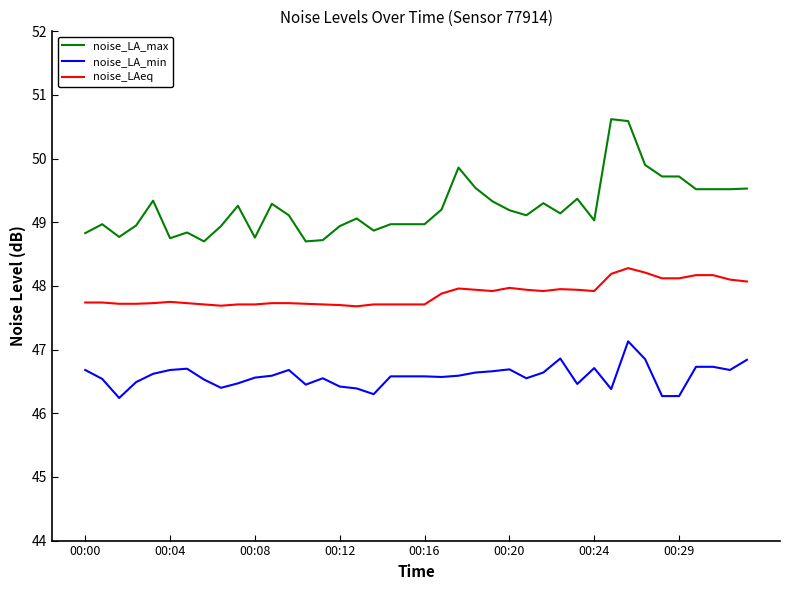

List the series in order of their overall mean, lowest first.

noise_LA_min, noise_LAeq, noise_LA_max